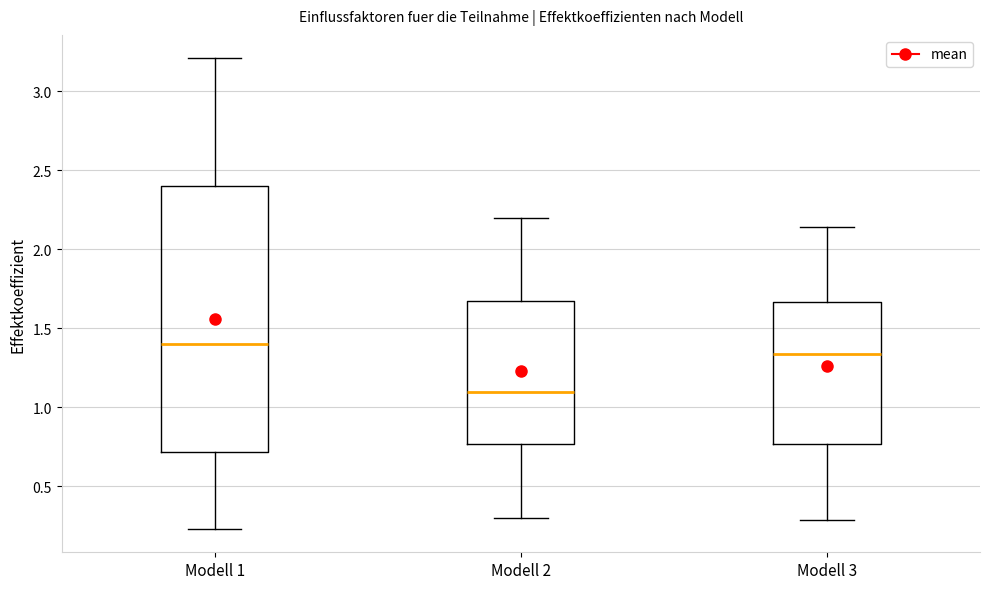

Reading left to right, read every box against the y-axis: the position of its median line, the range the box covers, and the ends of its whiskers. The values are not printed on the chart, so give them approximately, as read against the axis.

Modell 1: median 1.40, box 0.70 to 2.40, whiskers 0.25 to 3.20
Modell 2: median 1.10, box 0.75 to 1.65, whiskers 0.30 to 2.20
Modell 3: median 1.35, box 0.75 to 1.65, whiskers 0.30 to 2.15